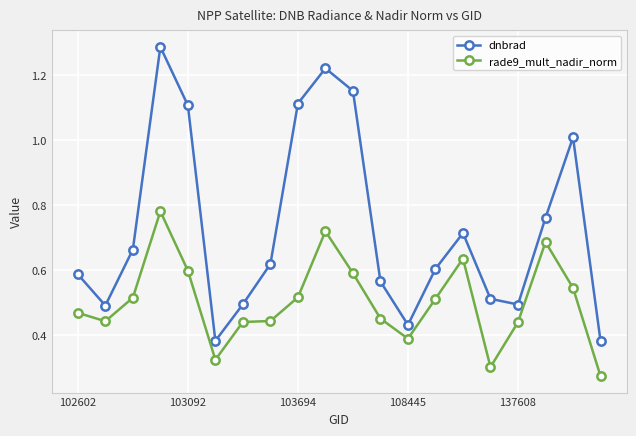

Count the rade9_mult_nadir_norm values in the range 0 to 1.

20